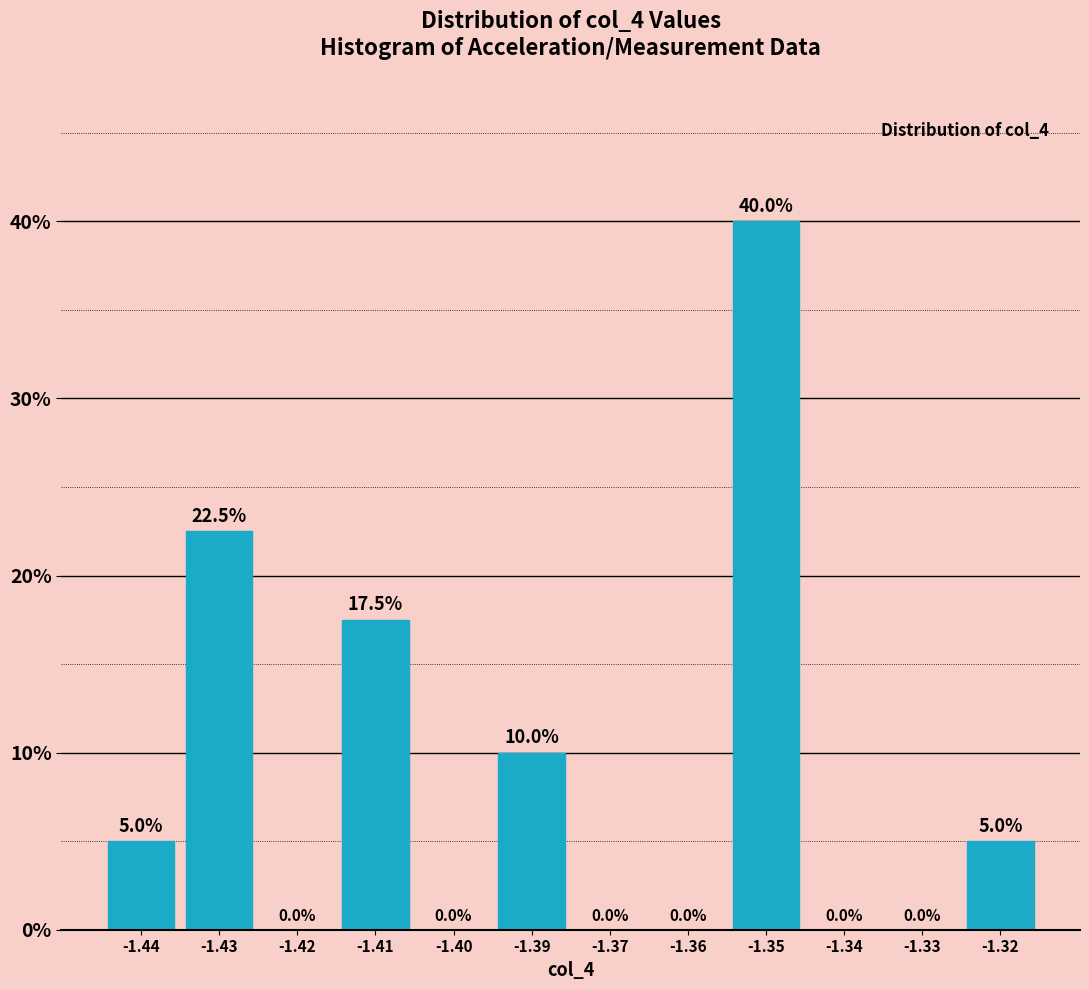

Reading left to right, extract all data points from this chart.

-1.44=5.0	-1.43=22.5	-1.42=0.0	-1.41=17.5	-1.40=0.0	-1.39=10.0	-1.37=0.0	-1.36=0.0	-1.35=40.0	-1.34=0.0	-1.33=0.0	-1.32=5.0